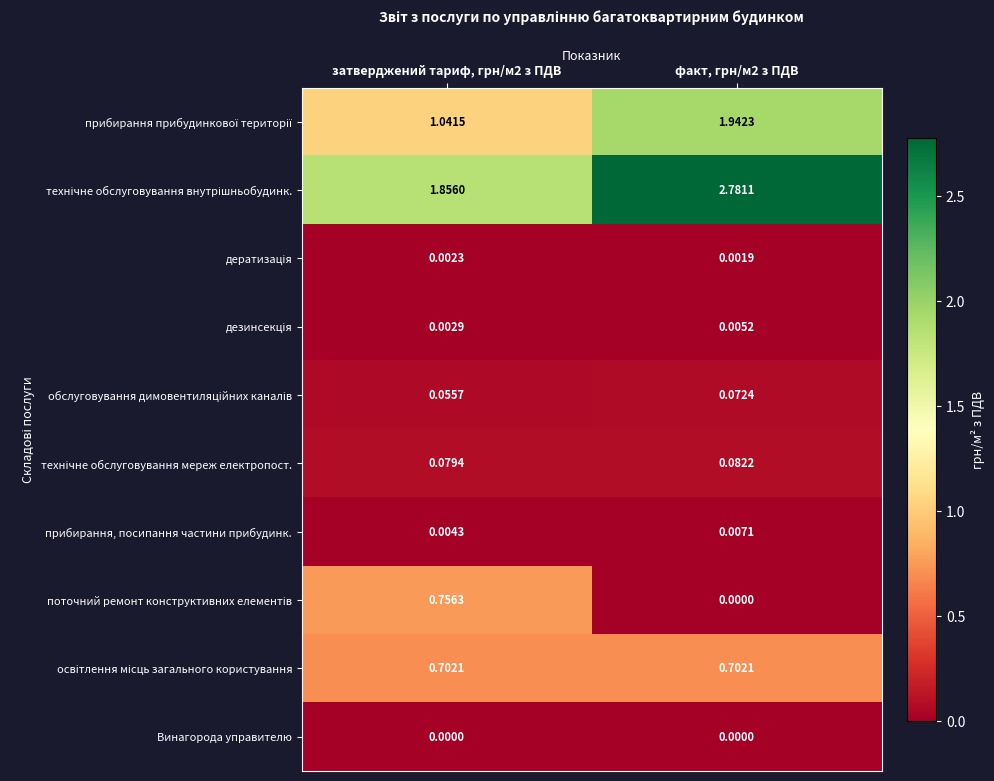

How many distinct data groups are displayed?

10